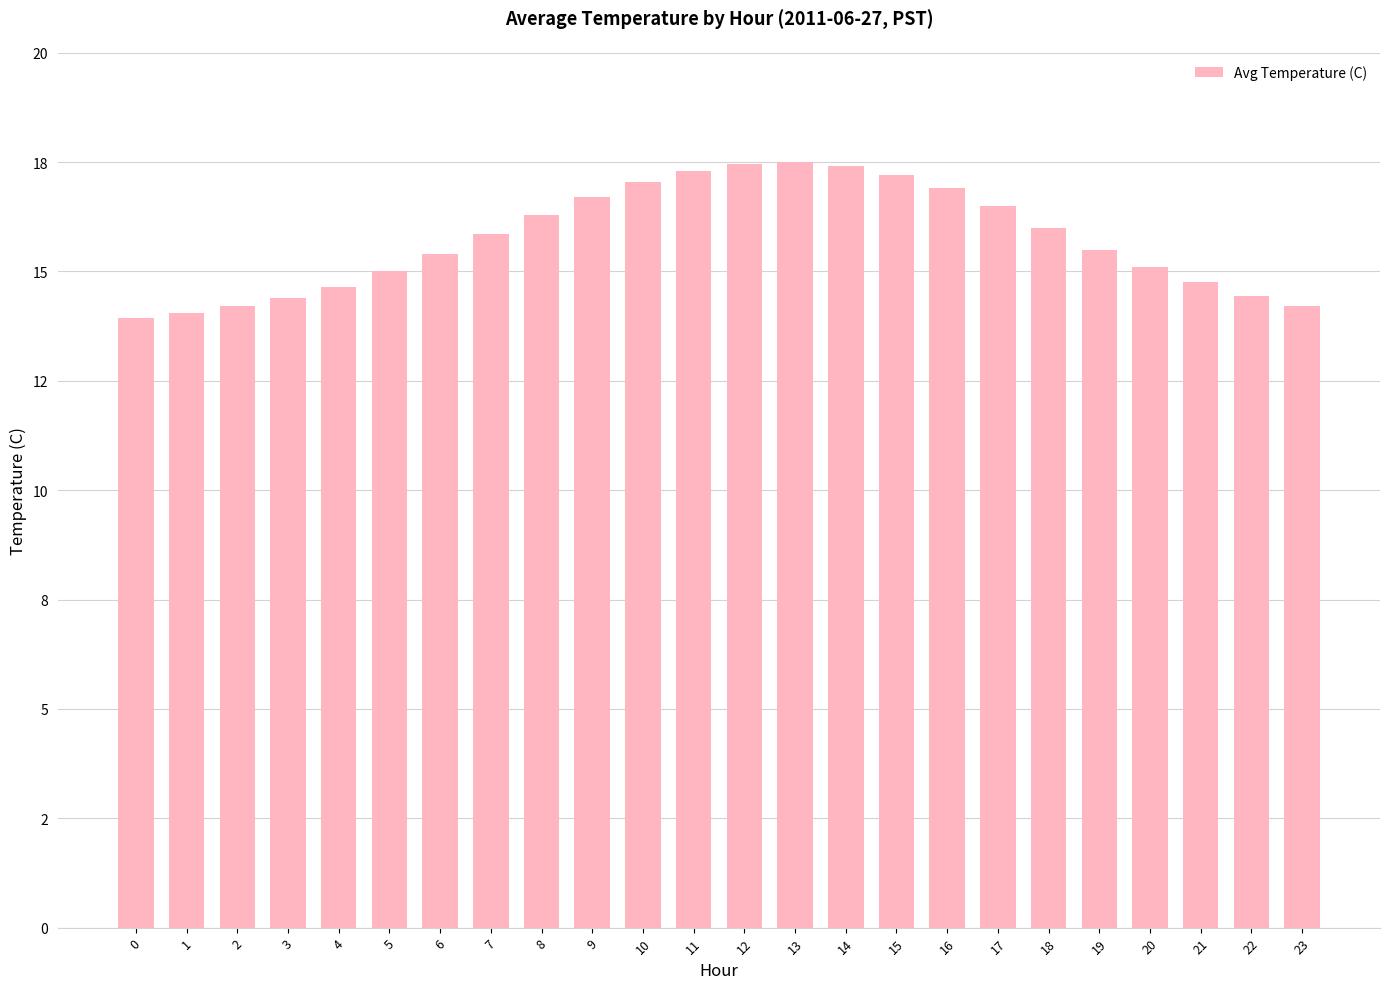

Rank the categories by value from highest to lowest.

13, 12, 14, 11, 15, 10, 16, 9, 17, 8, 18, 7, 19, 6, 20, 5, 21, 4, 22, 3, 2, 23, 1, 0